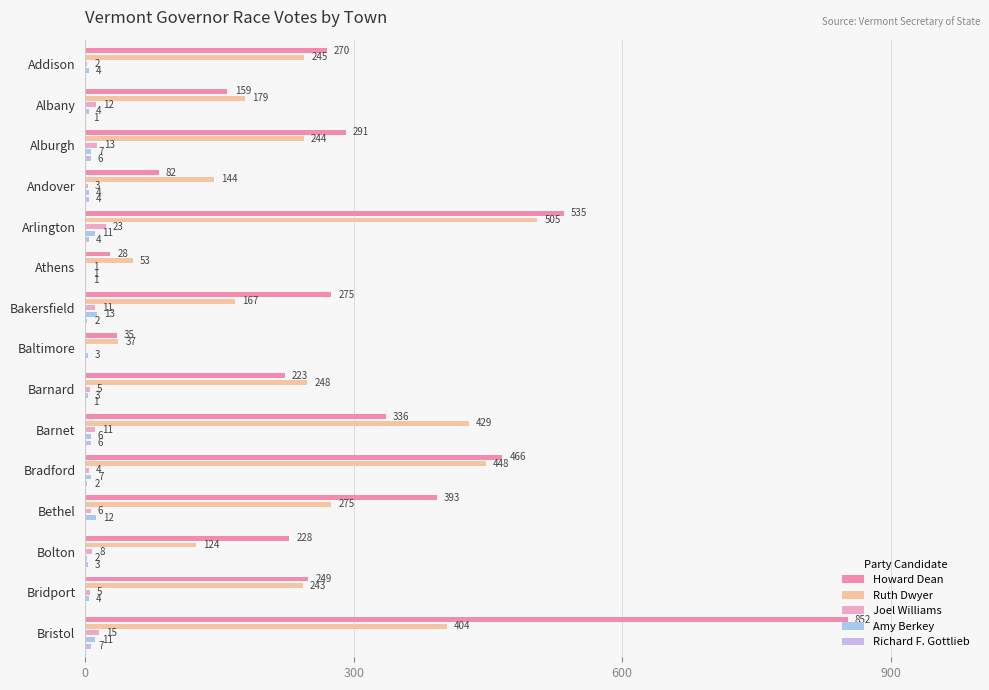

How many data points does each series have?

15